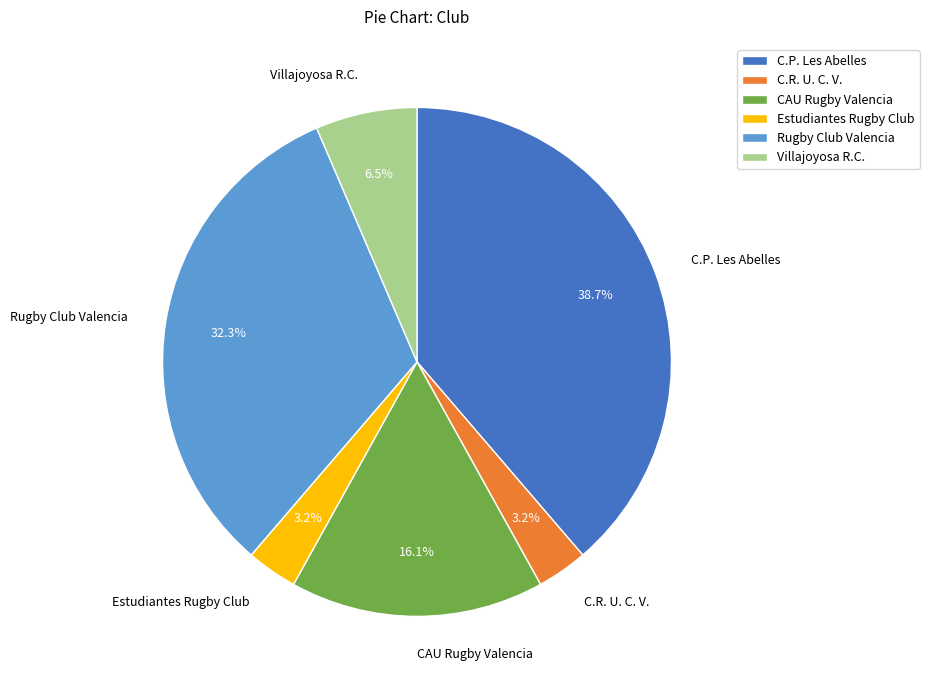

Is the sum of Villajoyosa R.C. and CAU Rugby Valencia greater than half?

No